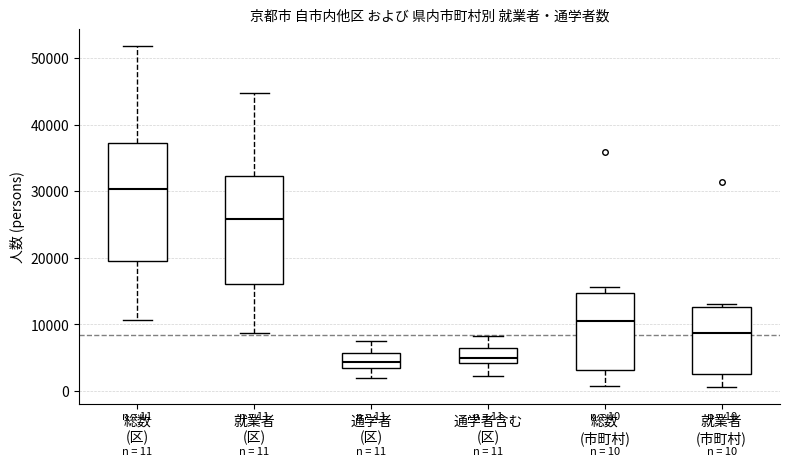

Comparing the boxes themselves (not the whiskers), which one is the tallest?

総数 (区)